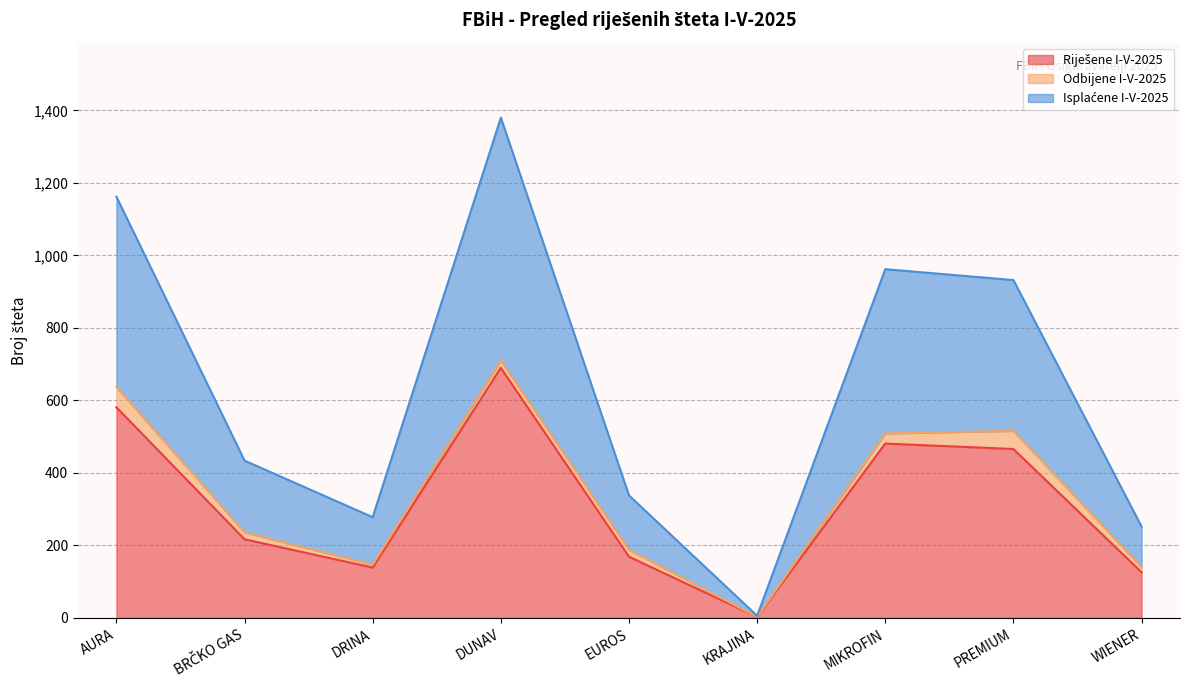

True or false: Riješene I-V-2025 and Isplaćene I-V-2025 cross at least once.

False